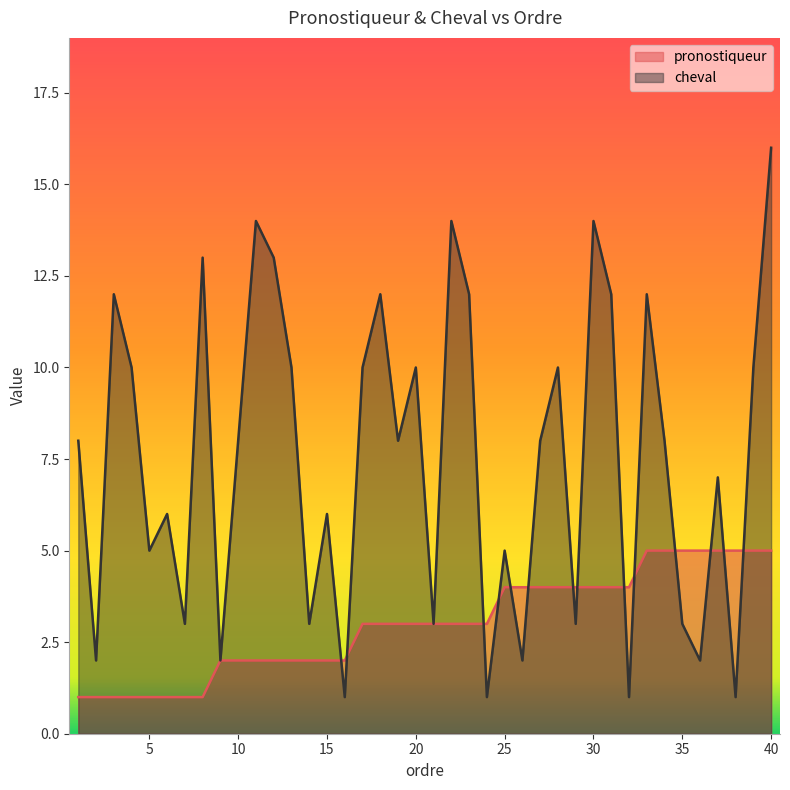

At which category is the sum across all series the highest?

40